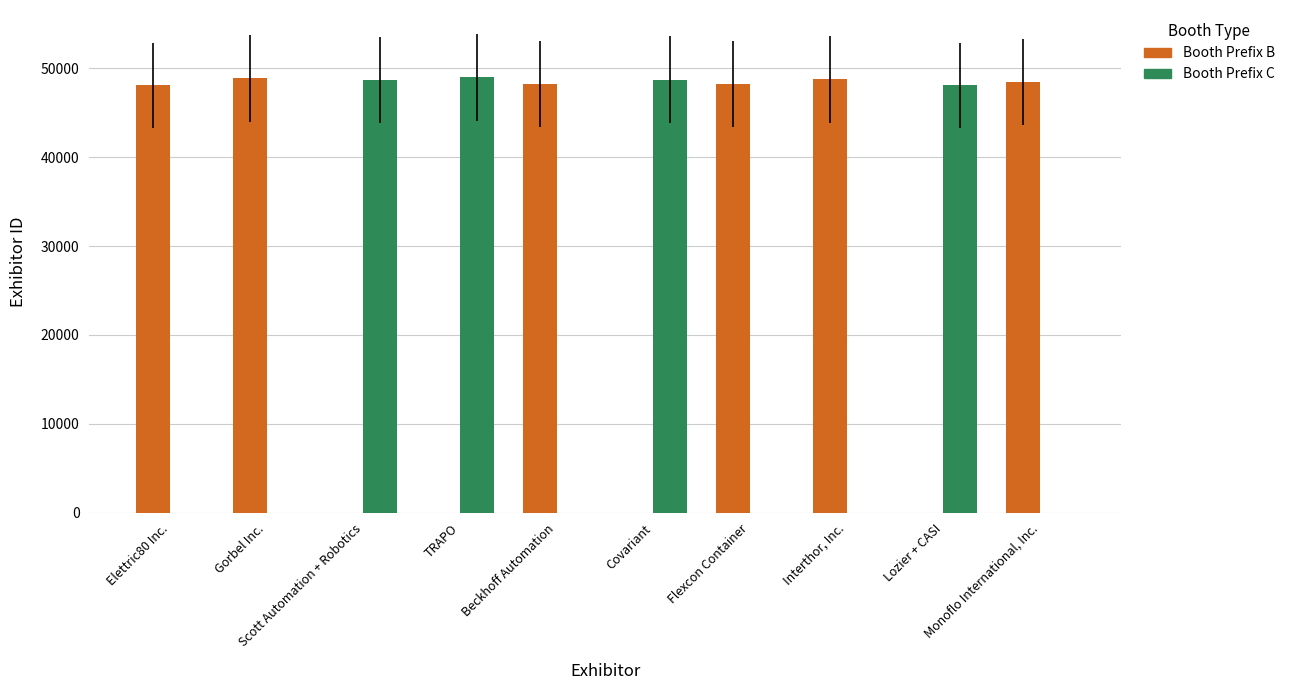

What is the highest value of the Booth Prefix B series?

48872